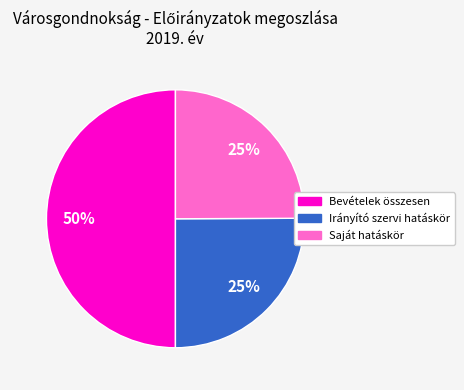

To the nearest percent, what is the difference between the largest and smallest slice percentages?

25%